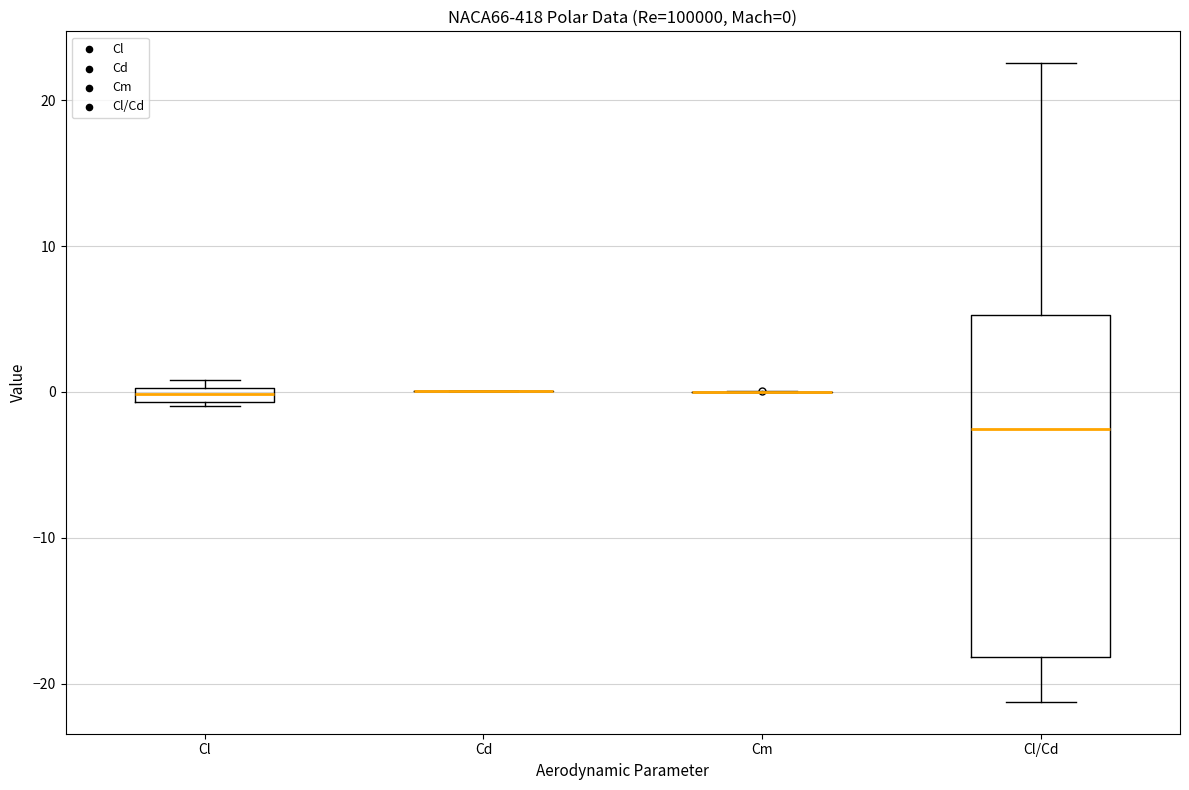

Comparing the boxes themselves (not the whiskers), which one is the tallest?

Cl/Cd